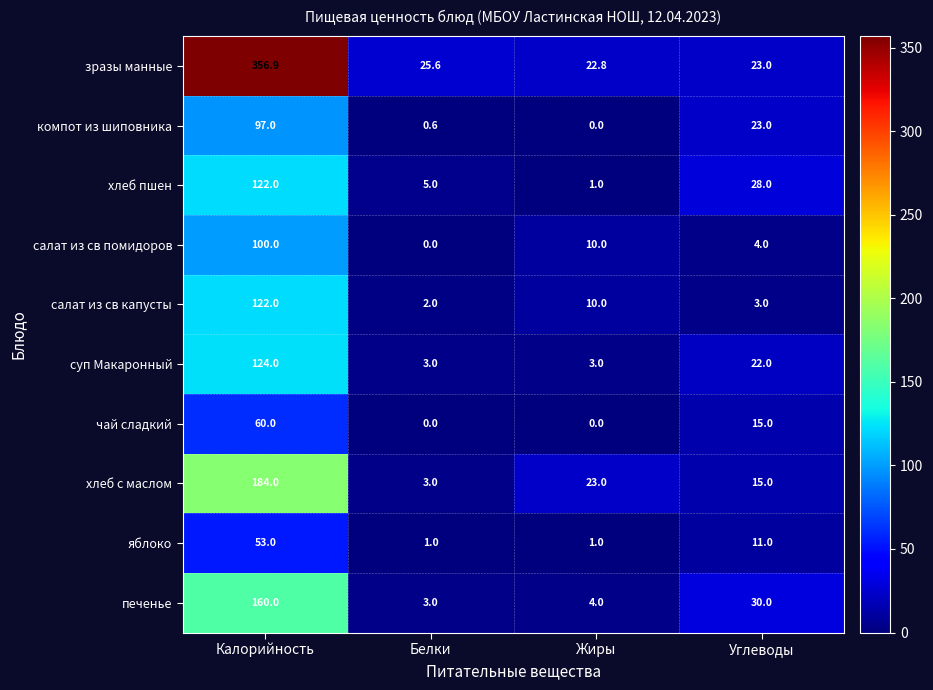

What is the greatest value displayed?

356.9